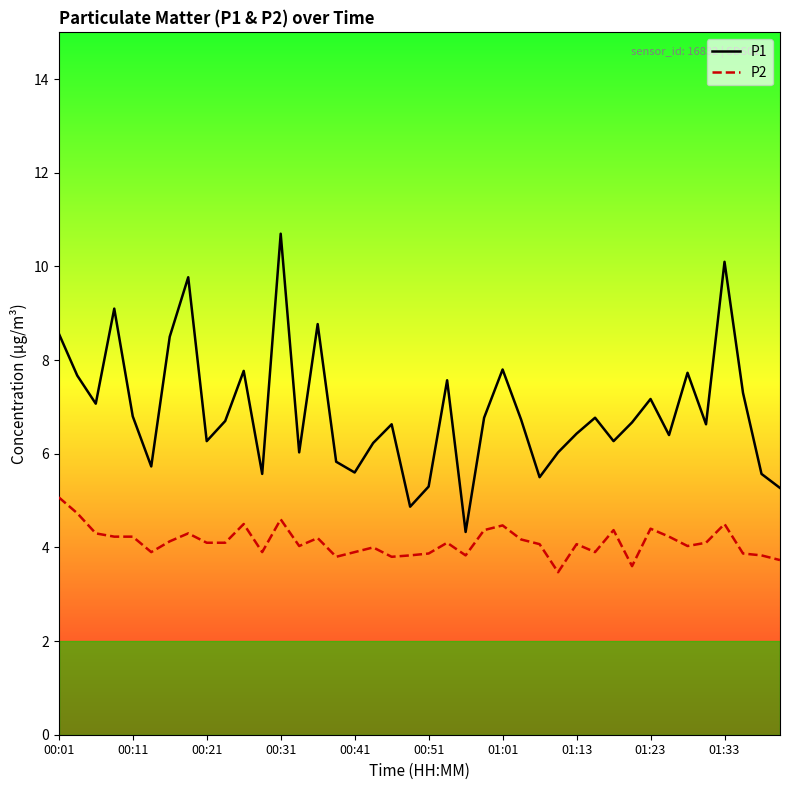

Which series has the largest range (max minus min)?

P1